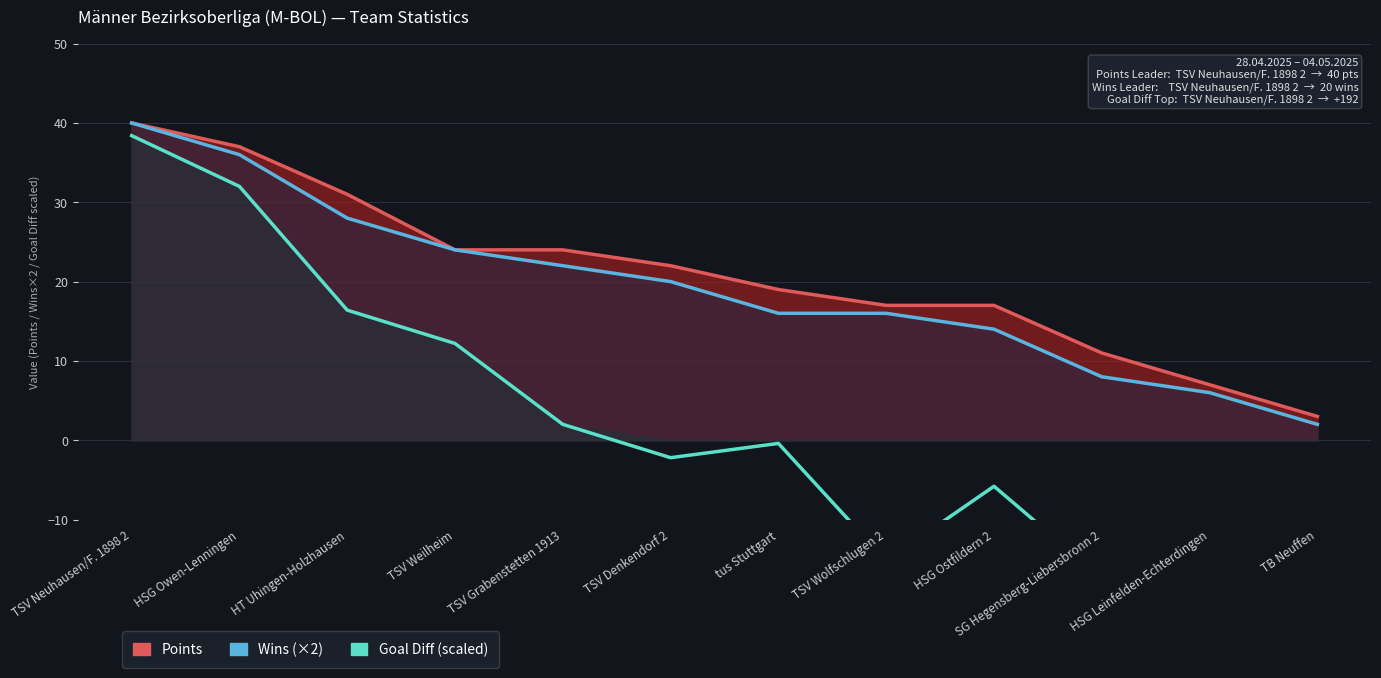

What is the value of the Goal Diff (scaled) point at the 2nd from the left?

32.0